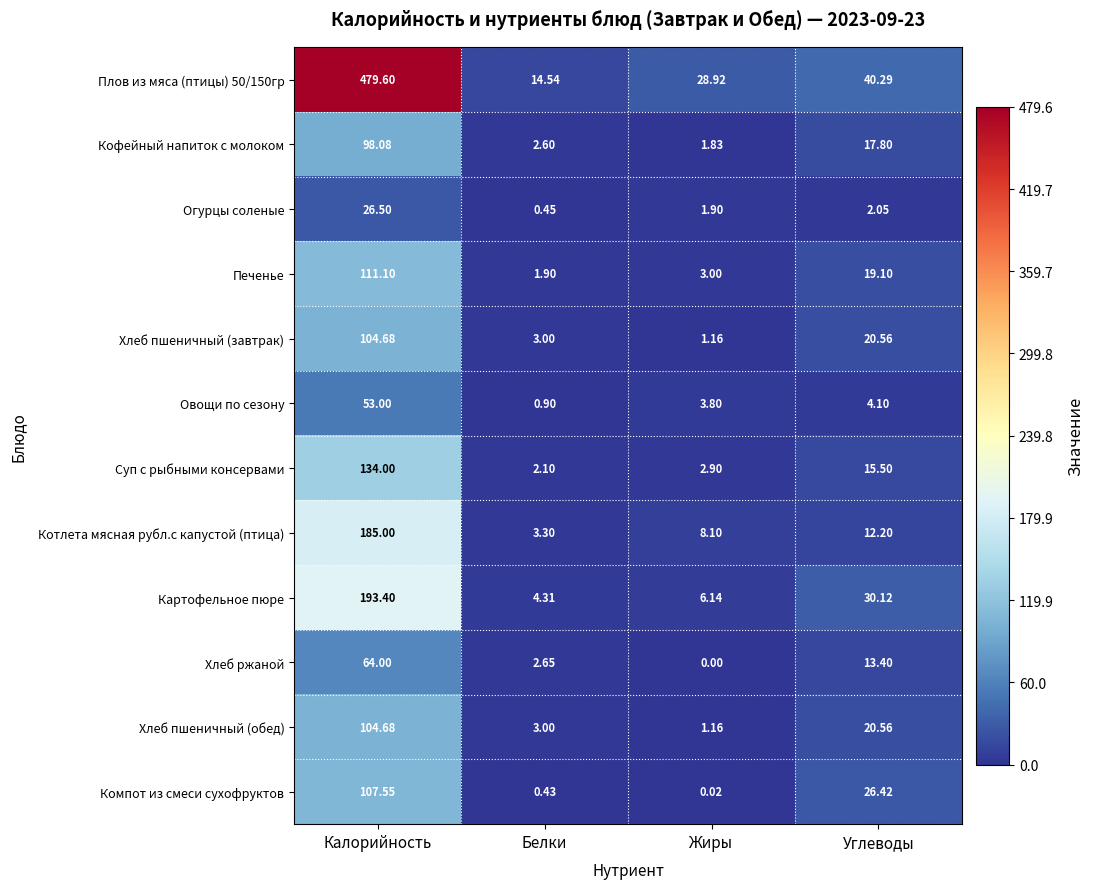

Which category has the highest value in the Печенье series?

Калорийность